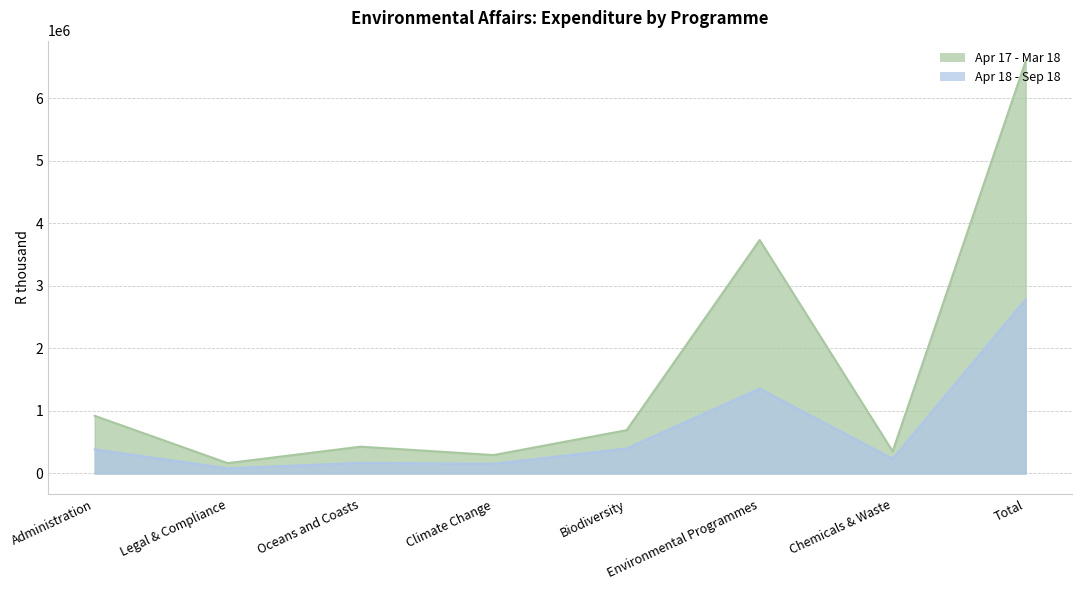

The Apr 18 - Sep 18 series shows 154342 at Climate Change. True or false?

True